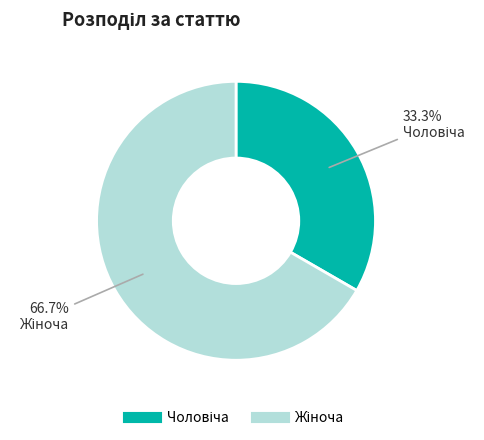

Is there a majority slice in this chart?

Yes